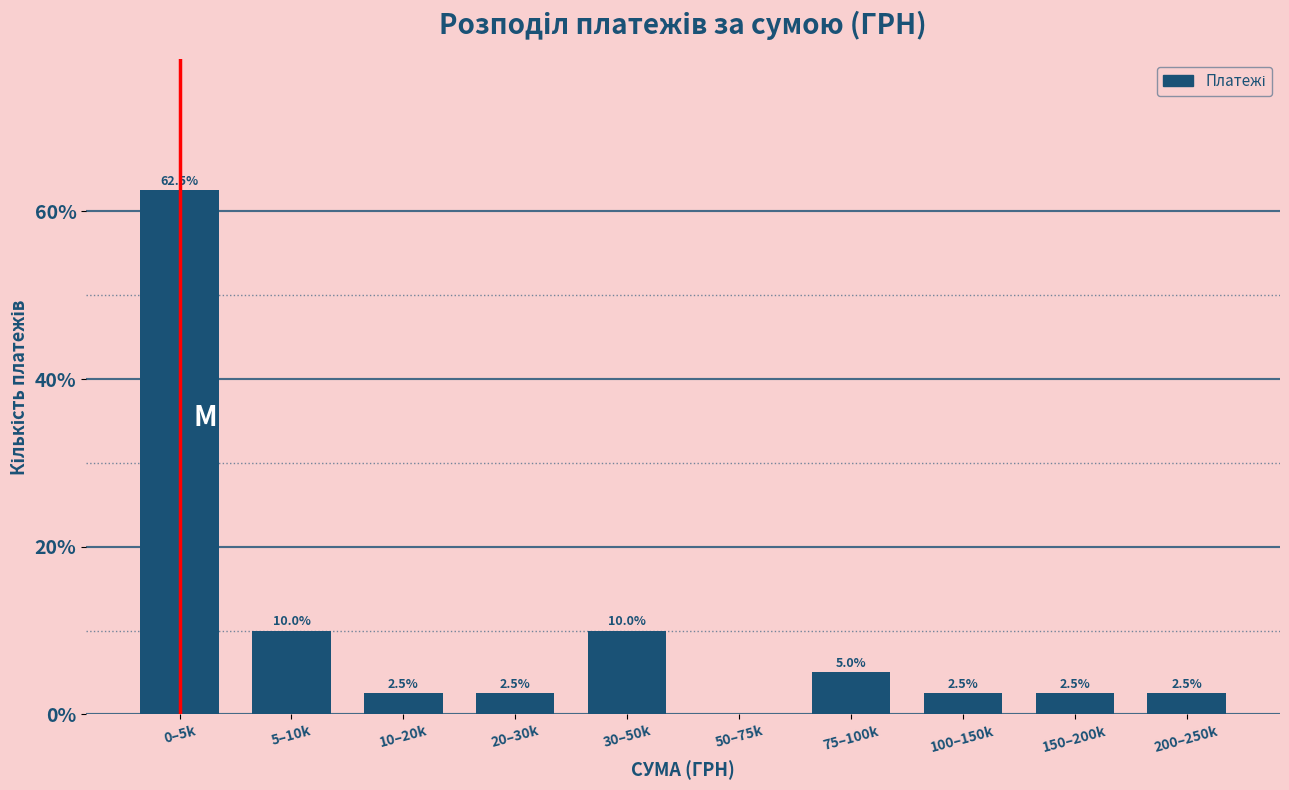

Reading left to right, what are all the values shown in this chart?

0–5k=62.5	5–10k=10.0	10–20k=2.5	20–30k=2.5	30–50k=10.0	50–75k=0.0	75–100k=5.0	100–150k=2.5	150–200k=2.5	200–250k=2.5